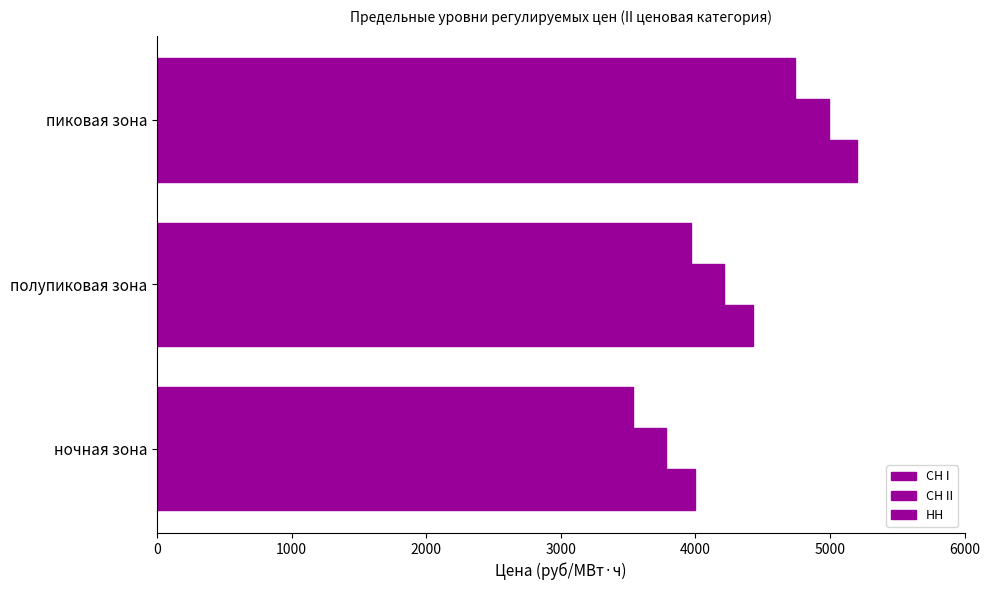

How many data points does each series have?

3